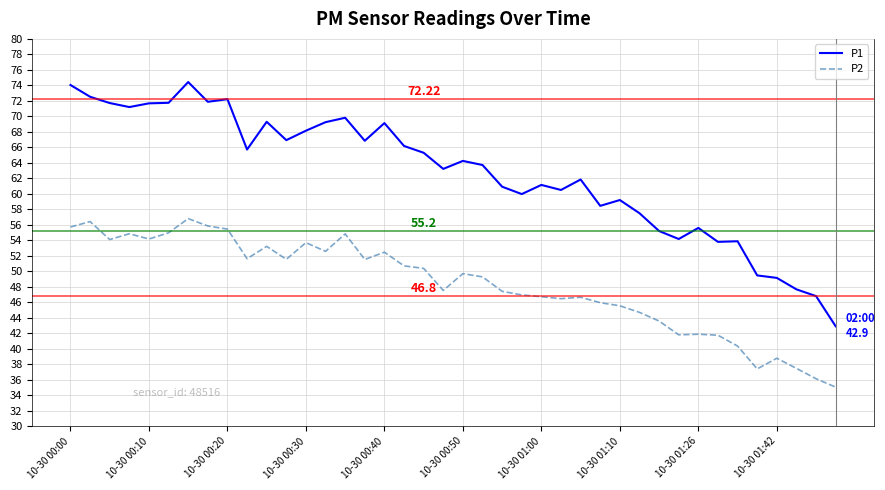

Rank the series by their maximum value, from highest to lowest.

P1, P2